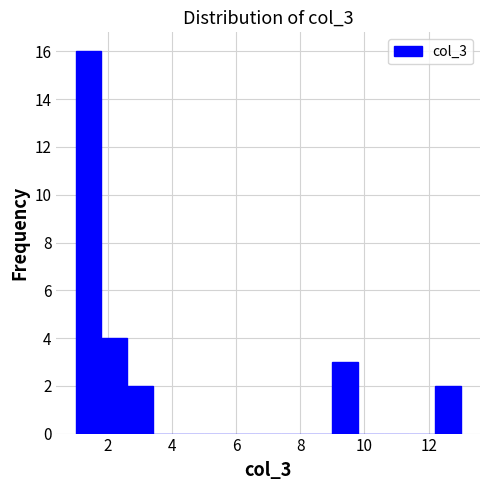

Reading left to right, list every bar in this chart as the range it spans on the x-axis followed by its height. The values are not printed on the chart, so give them approximately, as read against the axis.

1.0 to 1.8: 16
1.8 to 2.6: 4
2.6 to 3.4: 2
3.4 to 4.2: 0
4.2 to 5.0: 0
5.0 to 5.8: 0
5.8 to 6.6: 0
6.6 to 7.4: 0
7.4 to 8.2: 0
8.2 to 9.0: 0
9.0 to 9.8: 3
9.8 to 10.6: 0
10.6 to 11.4: 0
11.4 to 12.2: 0
12.2 to 13.0: 2